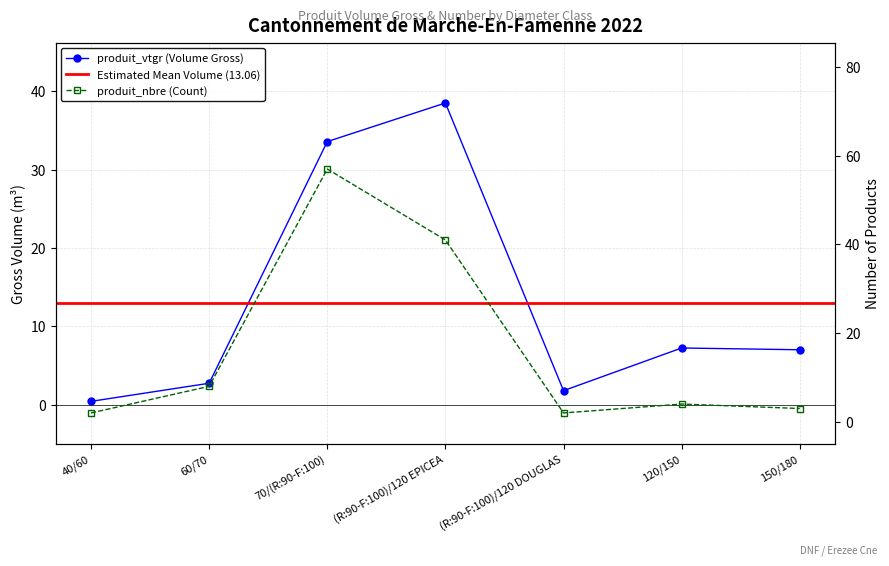

What is the highest value of the produit_nbre series?

57.0